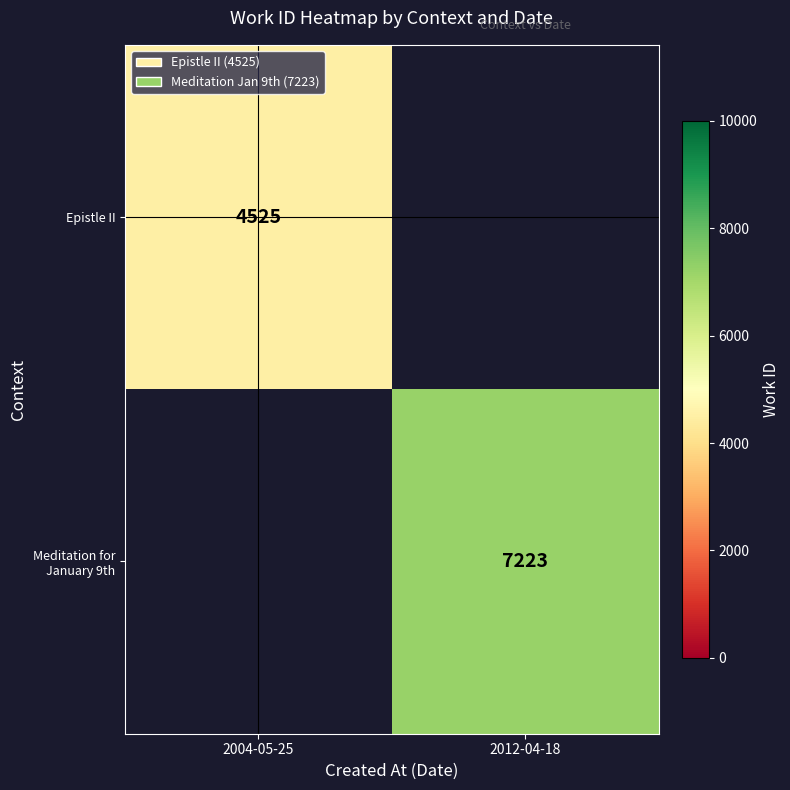

Is the value of Meditation for January 9th at 2012-04-18 greater than the value of Epistle II at 2004-05-25?

Yes